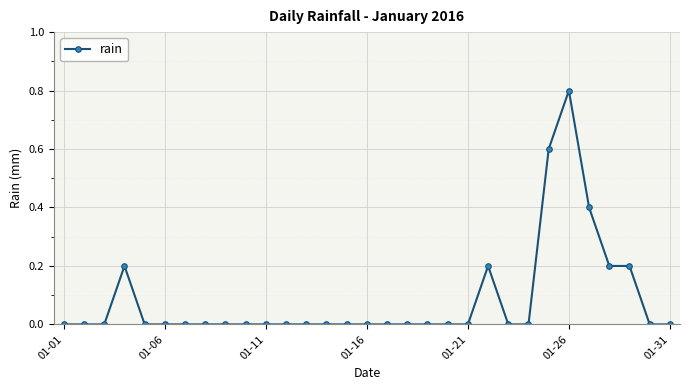

Does the chart have visible grid lines?

Yes